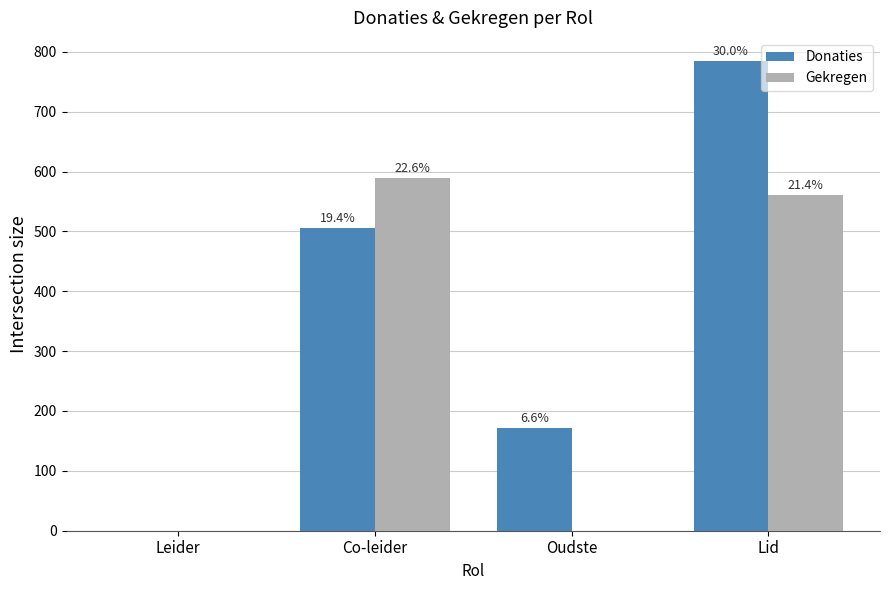

What are all the series names shown in the legend?

Donaties, Gekregen